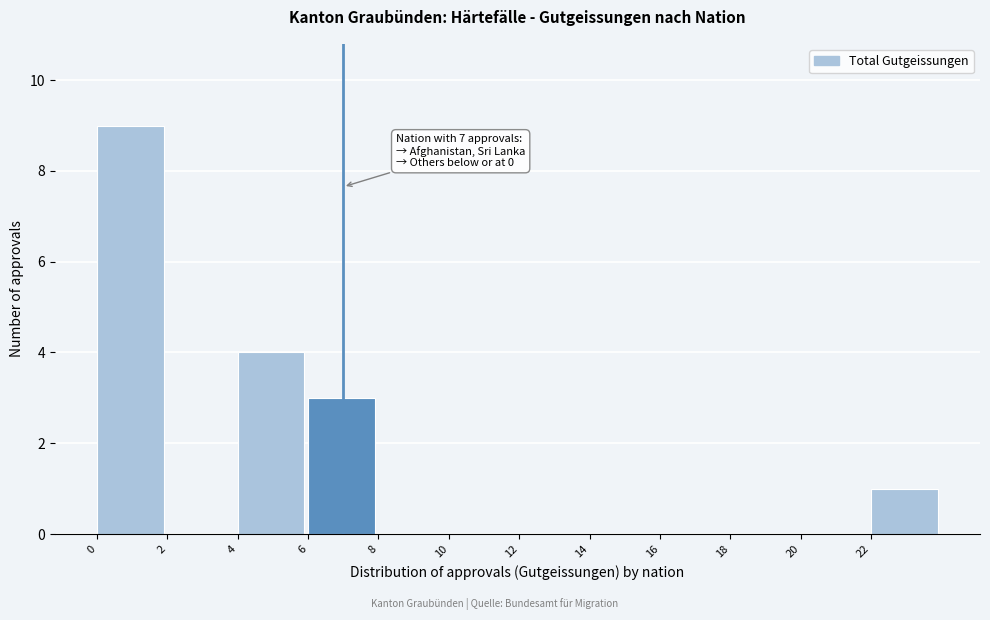

Which range on the x-axis has the tallest bar?

0 to 2